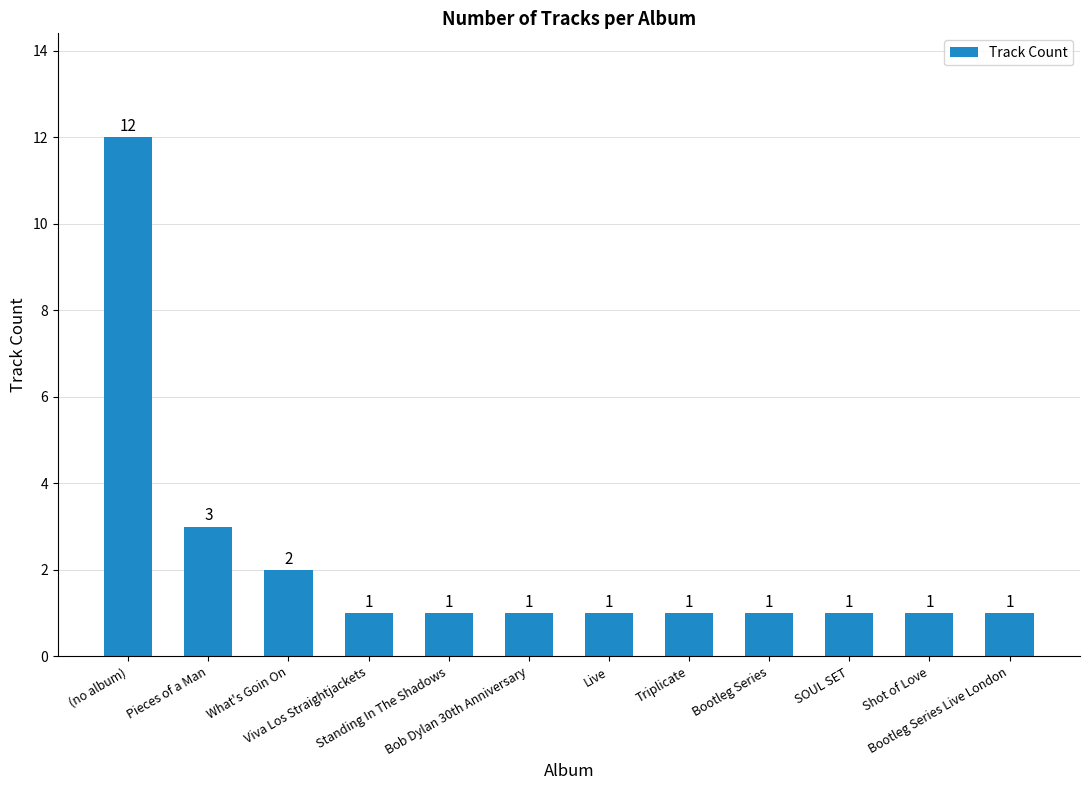

How many categories are shown in the chart?

12